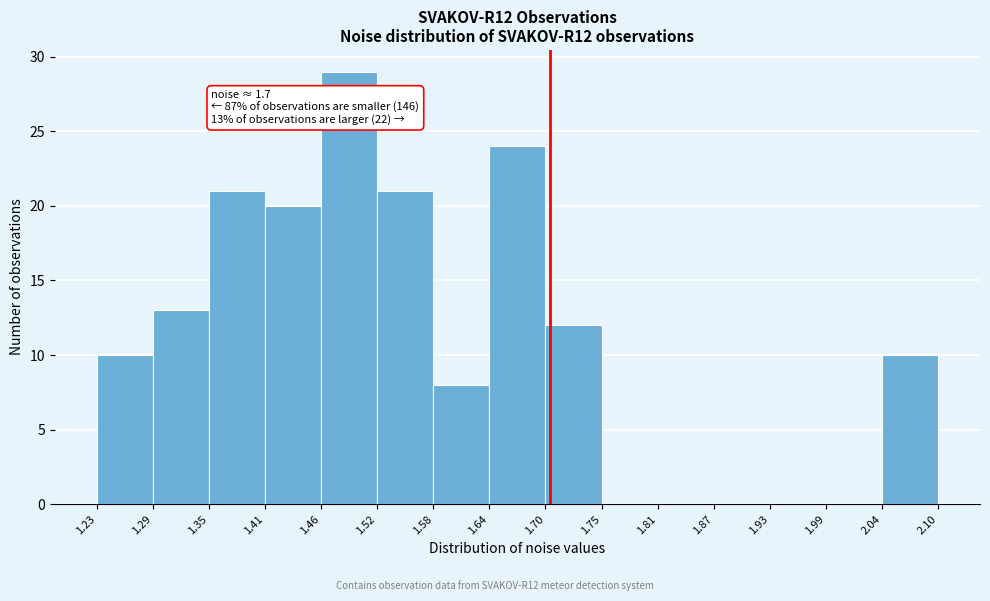

Over which range of the x-axis is the bar tallest?

1.46 to 1.52